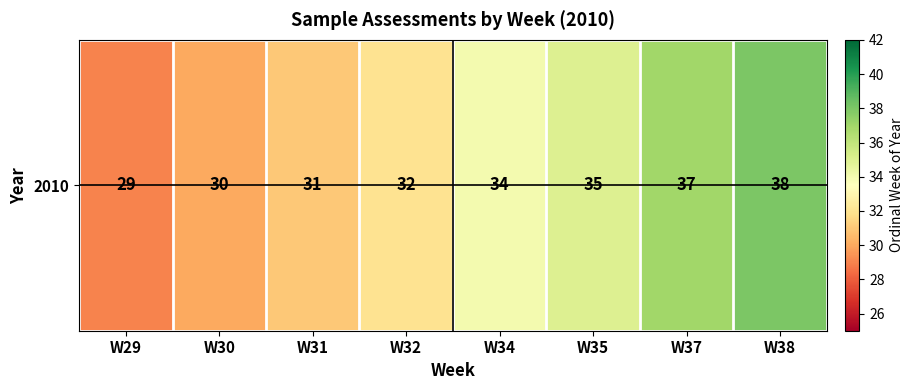

Between W34 and W29, which is larger?

W34